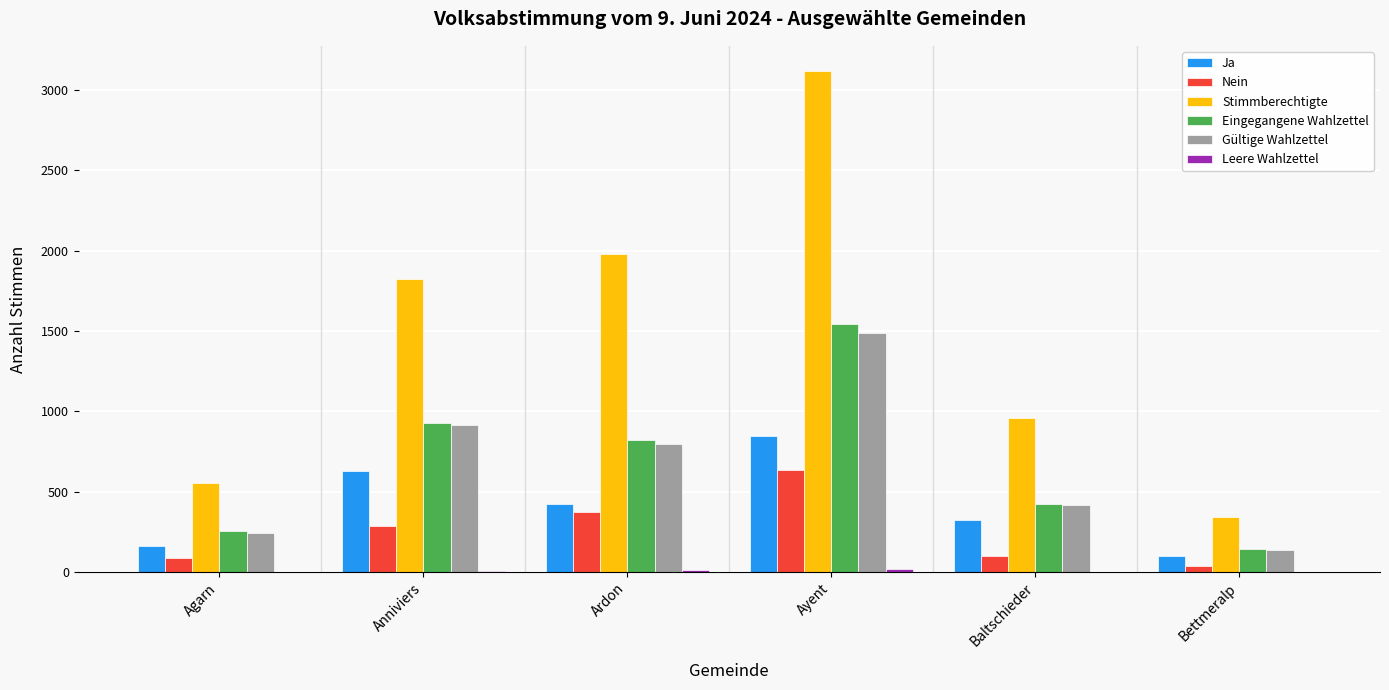

What is the spread (max minus min) of values at Bettmeralp?

340